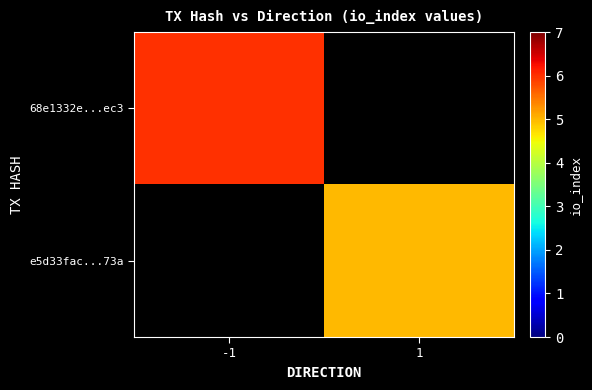

Count the number of categories in the chart.

2